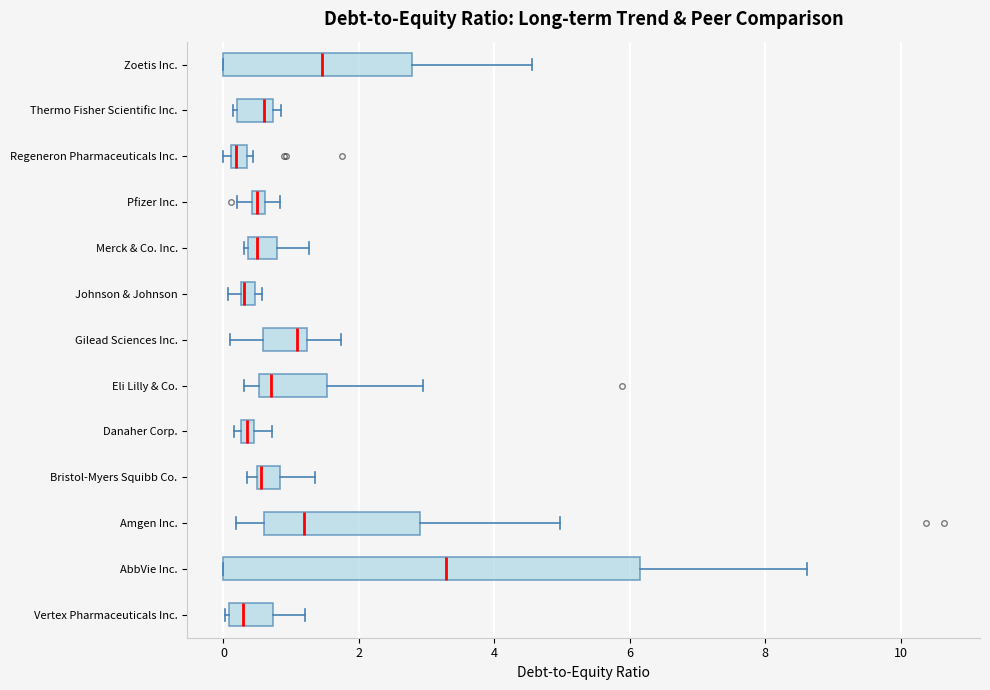

Comparing the boxes themselves (not the whiskers), which one is the widest?

AbbVie Inc.